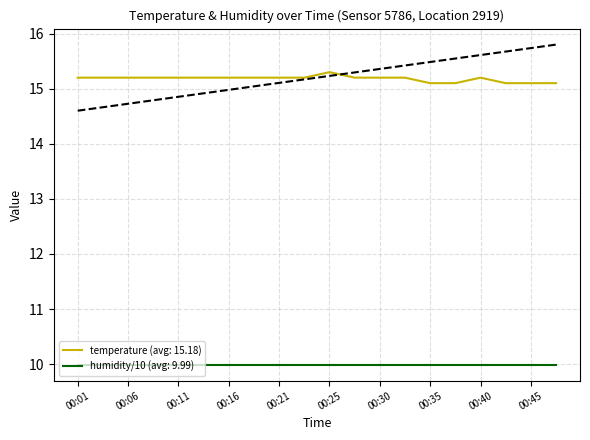

The chart shows a value of 15.1 at 00:35. True or false?

True